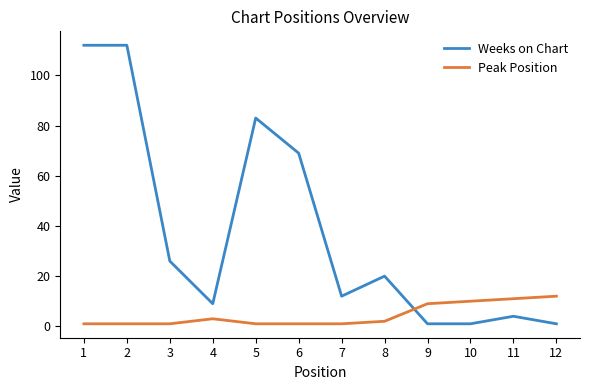

Rank the series at 1 from lowest to highest value.

Peak Position, Weeks on Chart